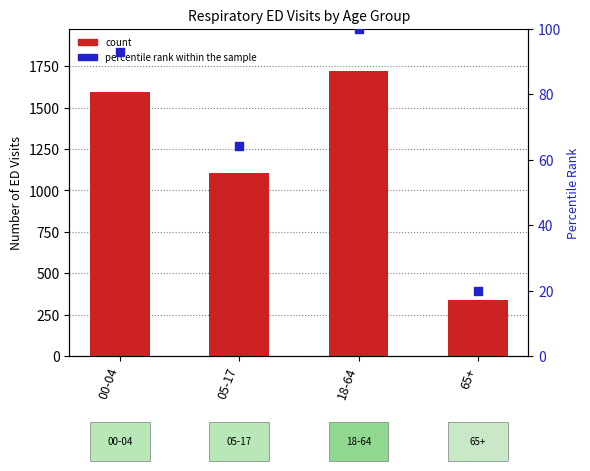

Which series has the largest total across all categories?

count